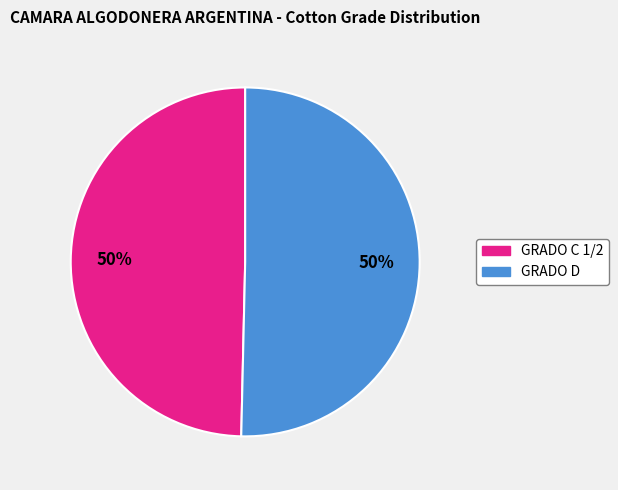

Approximately how many times larger is the value at GRADO D compared to GRADO C 1/2?

1.0